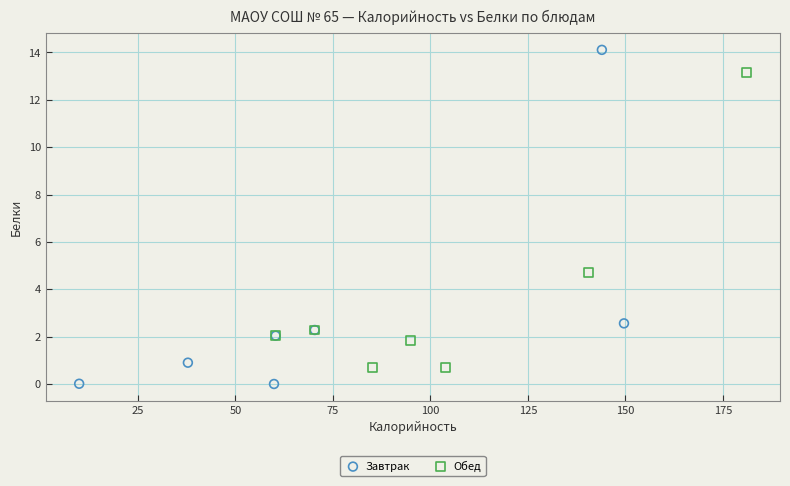

Which series contains the highest Y value?

Завтрак